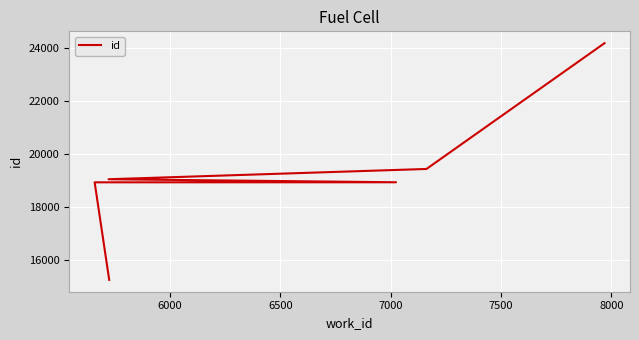

Is it true that the value at 8000 is 38027?

False